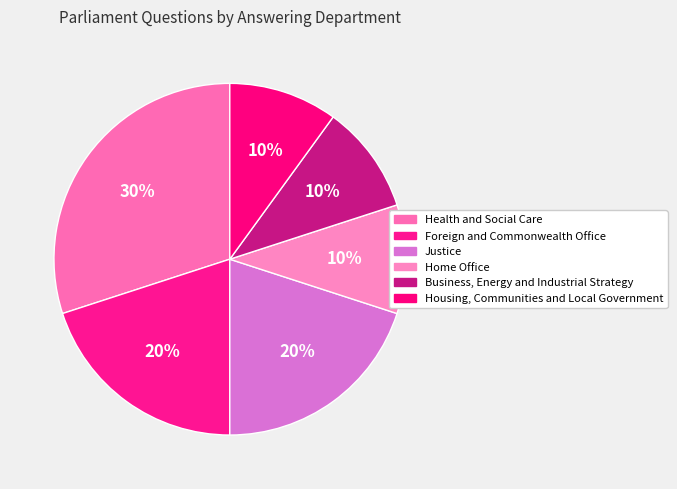

Count the number of slices in the pie.

6